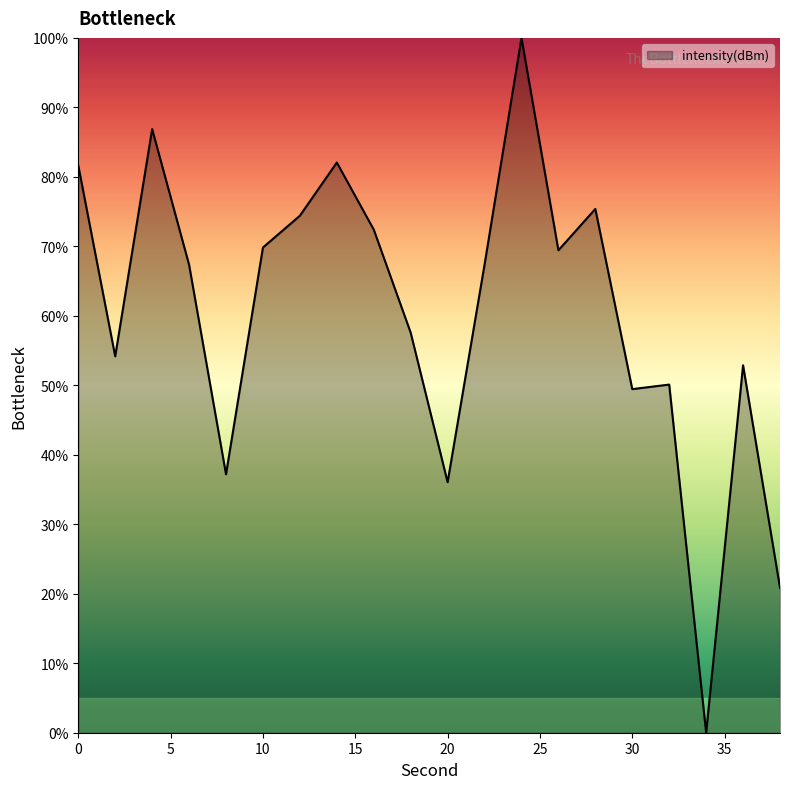

What is the maximum value shown in the chart?

100.0